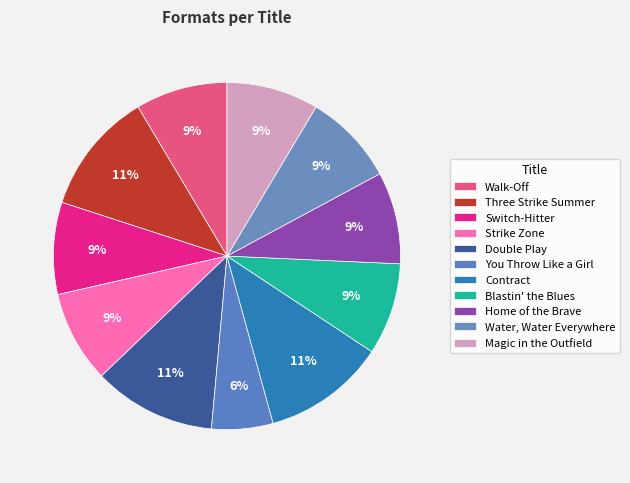

How many segments does this pie chart have?

11